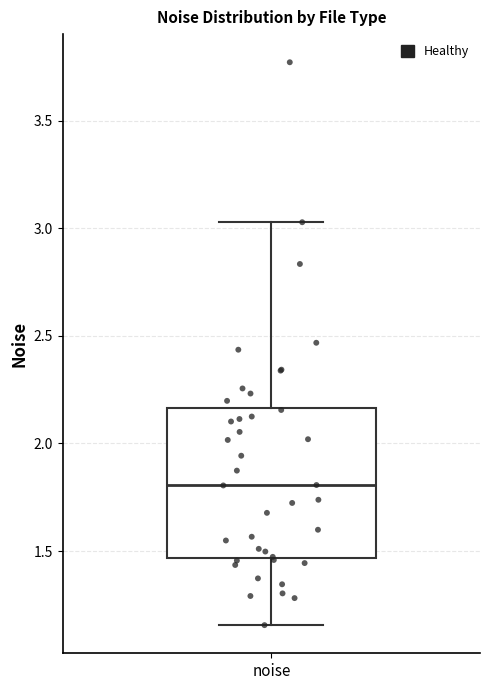

Read this box plot against the y-axis: the position of the median line, the range covered by the box, and the ends of both whiskers. The values are not printed on the chart, so give them approximately, as read against the axis.

median 1.80, box 1.45 to 2.15, whiskers 1.15 to 3.05